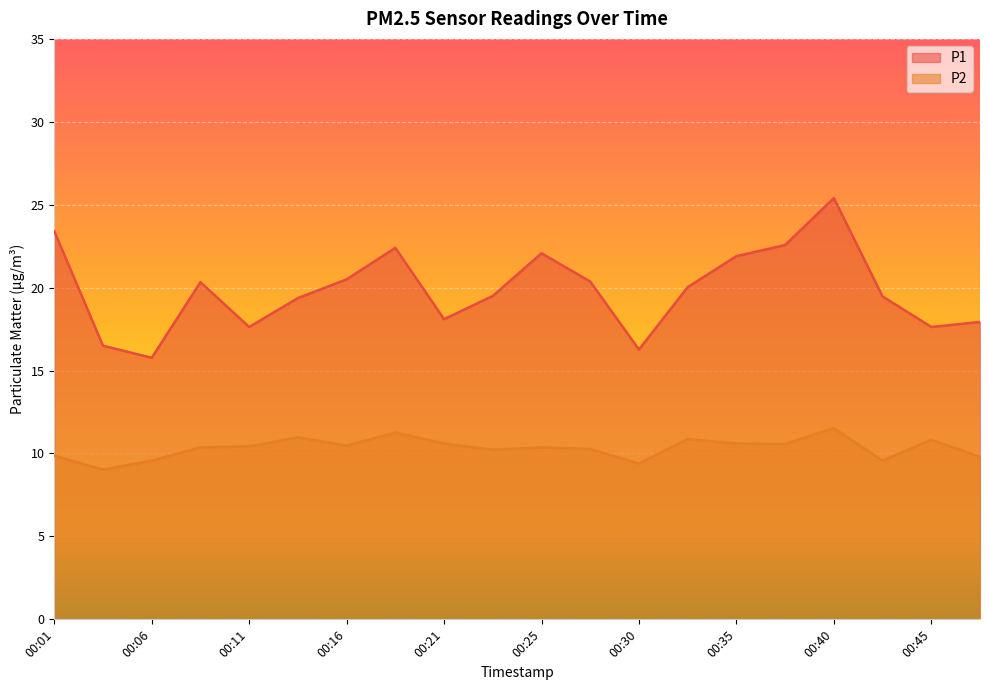

List the series in order of their overall mean, highest first.

P1, P2